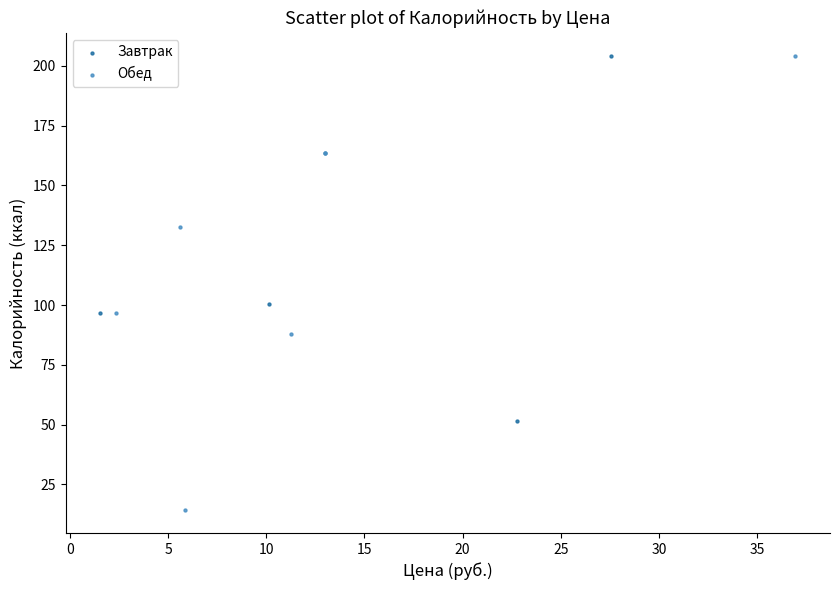

Which series has the largest Y range (max minus min)?

Обед